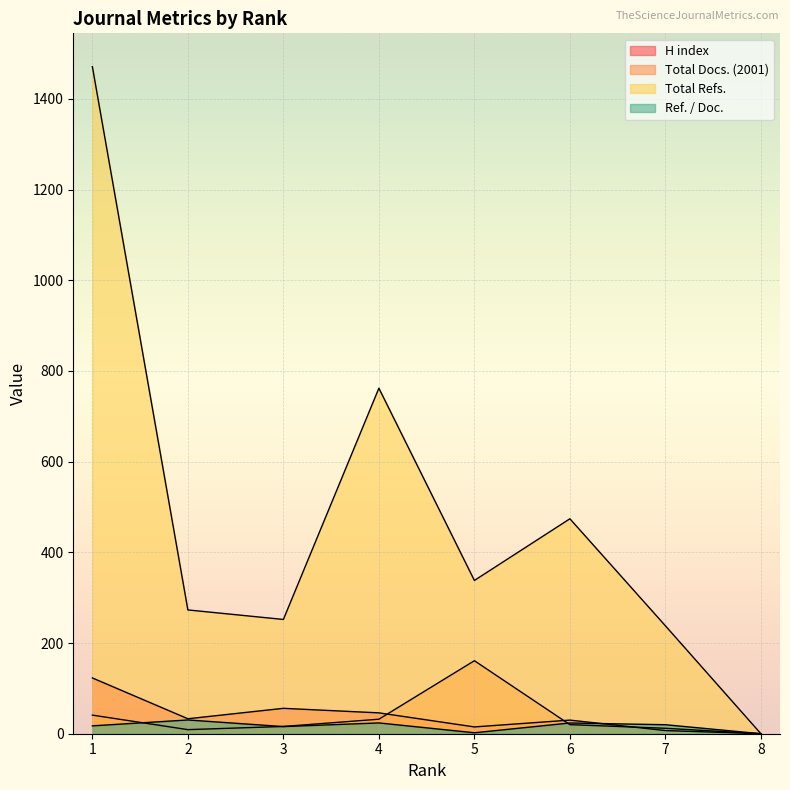

Which series has the widest spread of values?

Total Refs.